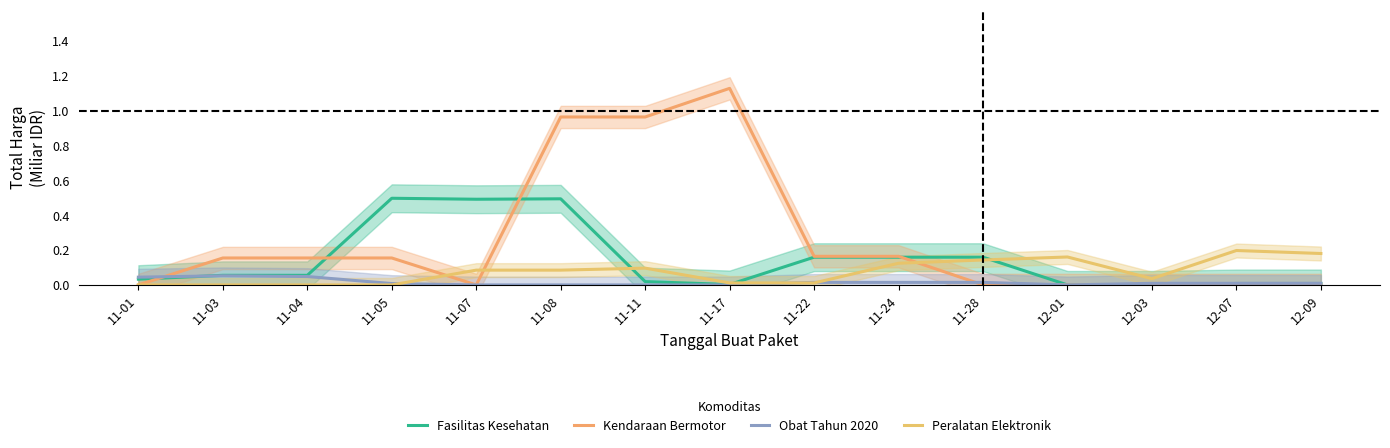

What are all the series names shown in the legend?

Fasilitas Kesehatan, Kendaraan Bermotor, Obat Tahun 2020, Peralatan Elektronik